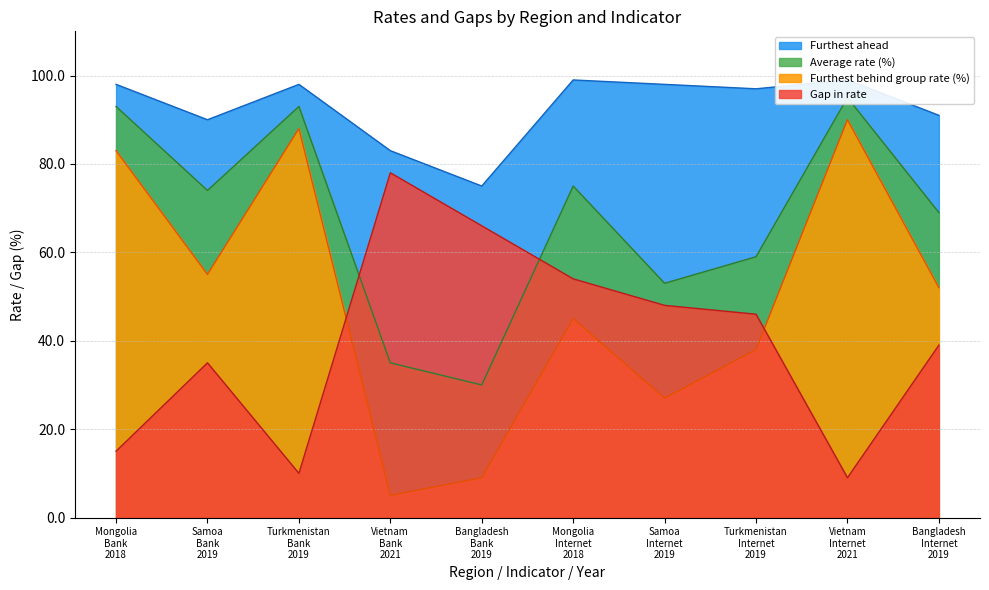

What are all the series names shown in the legend?

Furthest ahead, Average rate (%), Furthest behind group rate (%), Gap in rate